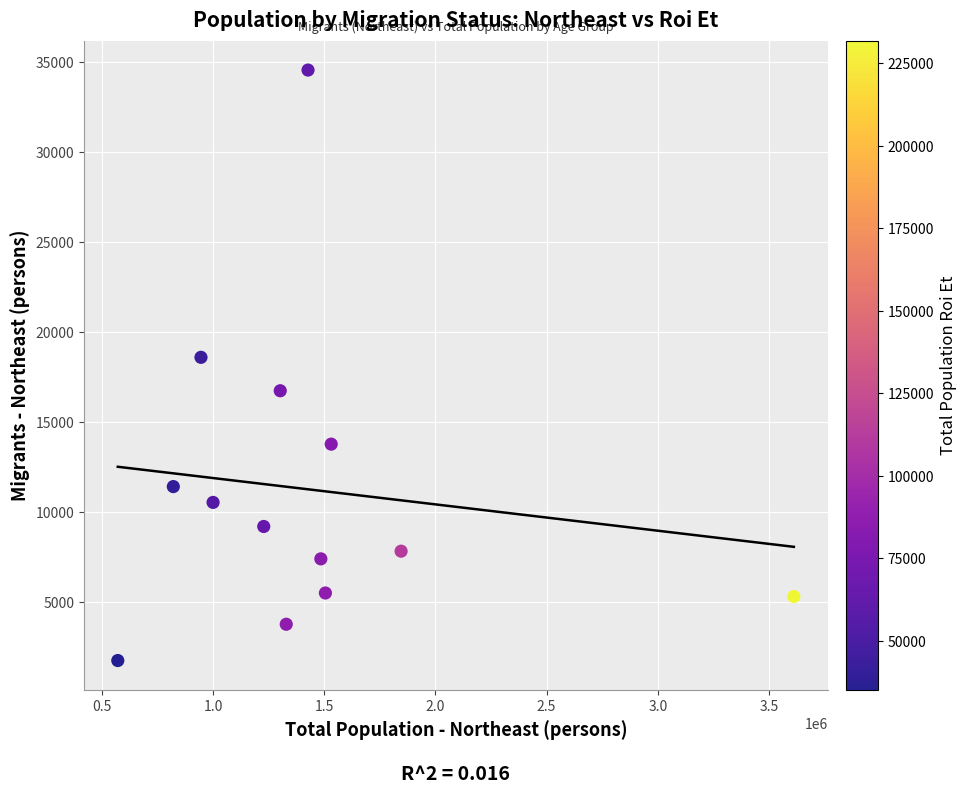

What is the range of X values (max minus min)?

3041261